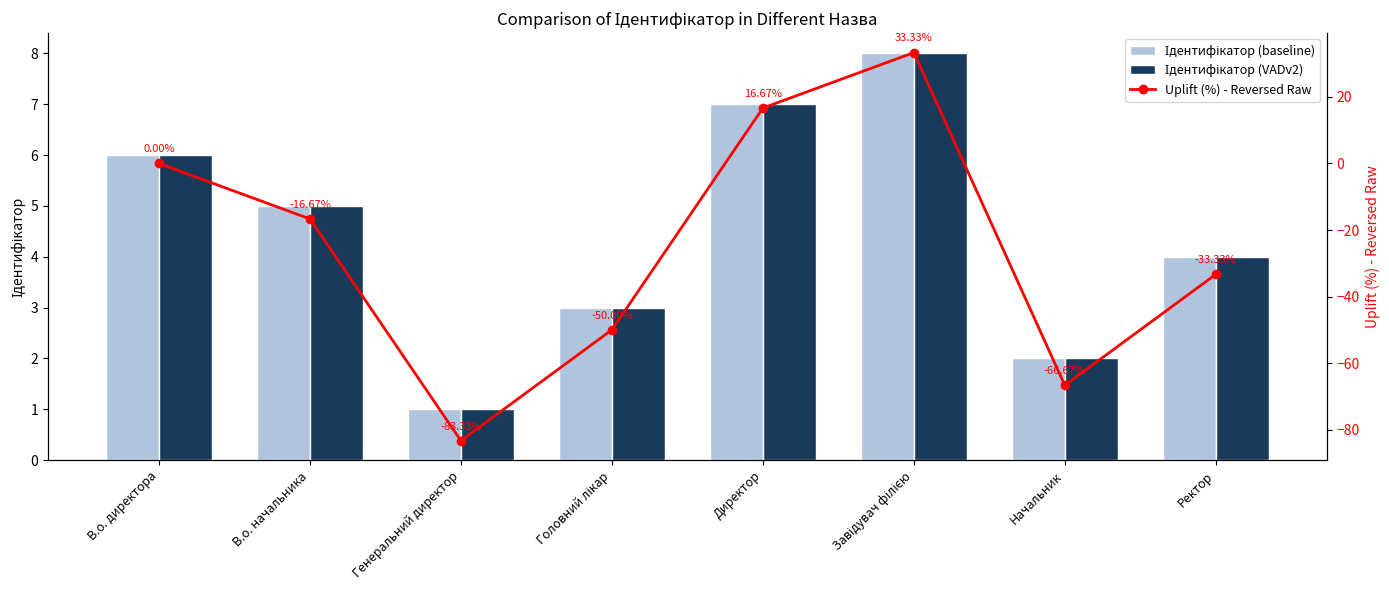

Rank the categories by Ідентифікатор (baseline) value from highest to lowest.

Завідувач філією, Директор, В.о. директора, В.о. начальника, Ректор, Головний лікар, Начальник, Генеральний директор